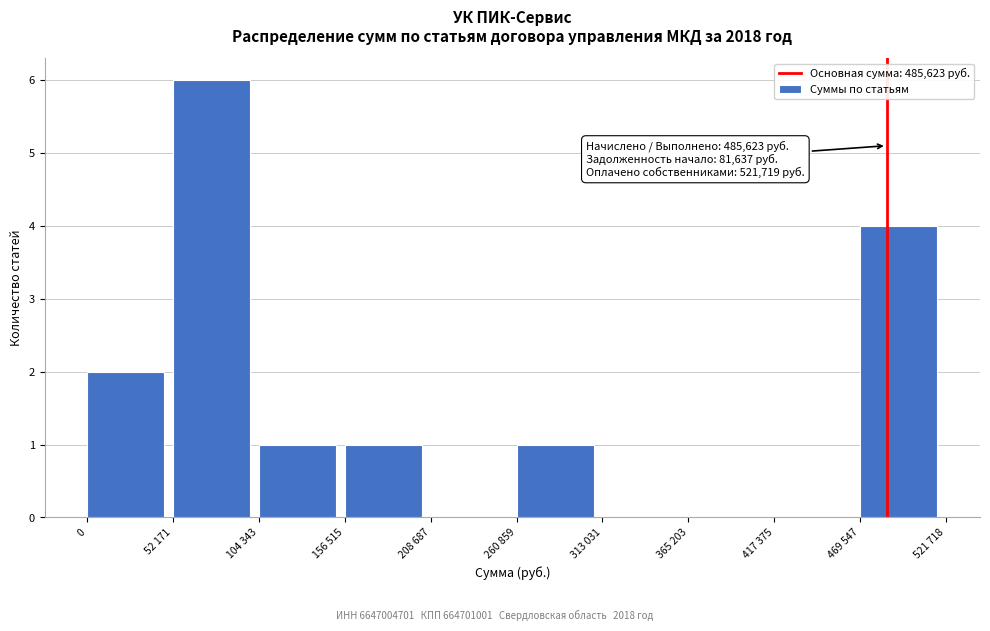

Reading left to right, what are all the values shown in this chart?

0=2	52 171=6	104 343=1	156 515=1	208 687=0	260 859=1	313 031=0	365 203=0	417 375=0	469 547=4